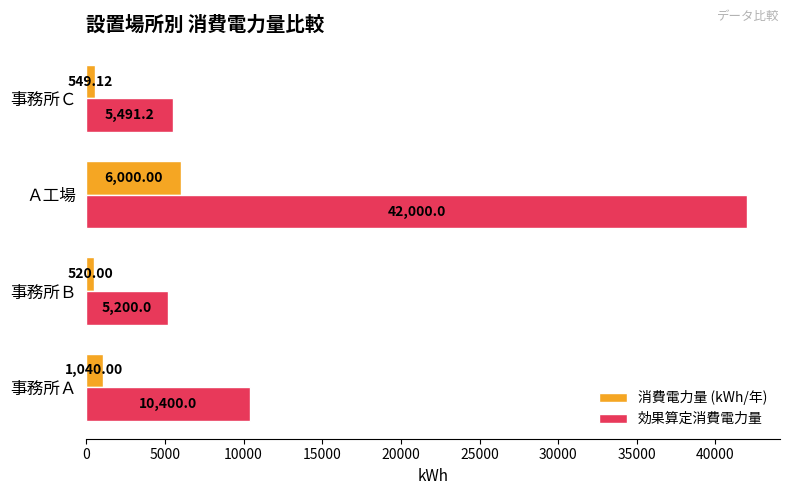

What is the spread (max minus min) of values at 事務所Ａ?

9360.0